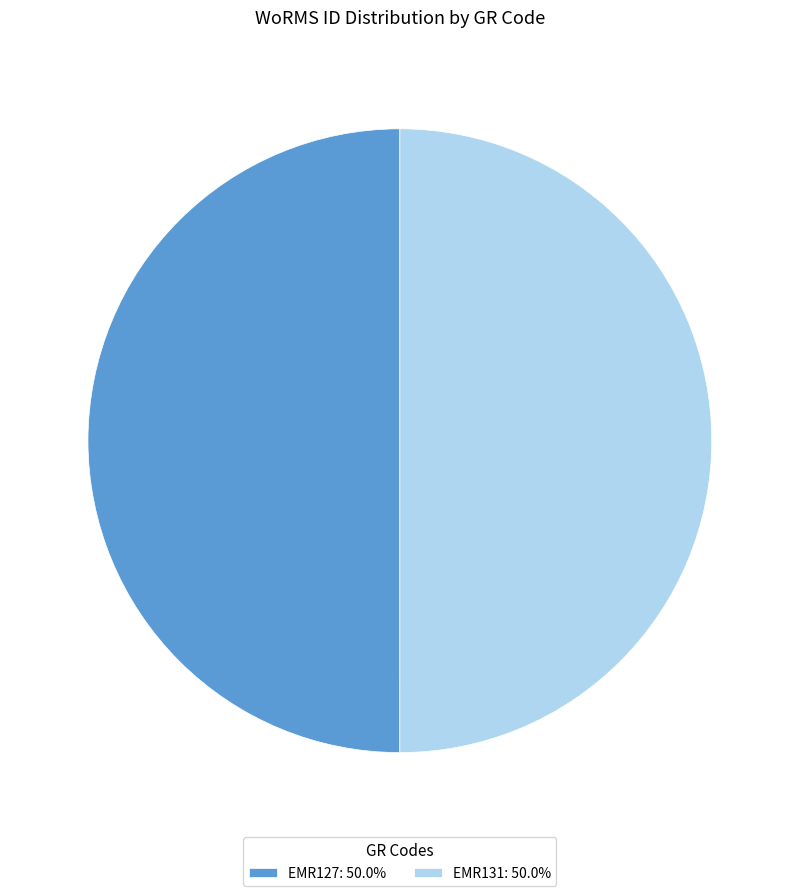

What is the ratio of the value at EMR131 to the value at EMR127?

1.0